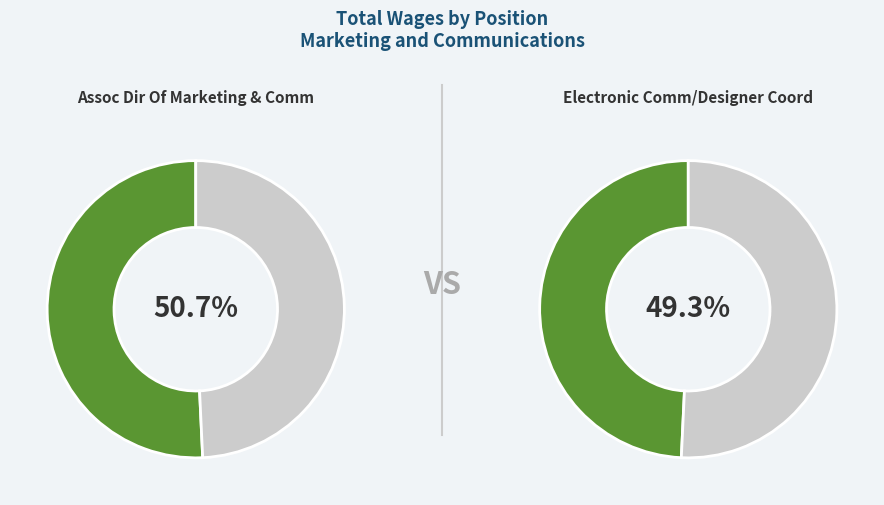

Count the number of slices in the pie.

2